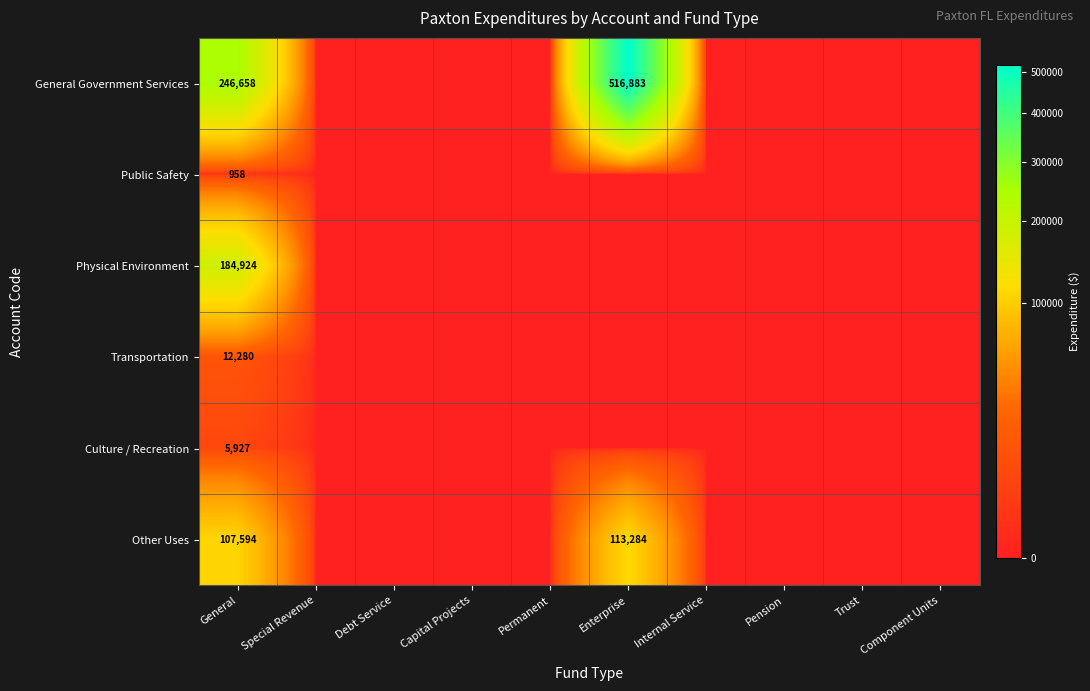

At which category is the sum across all series the highest?

Enterprise